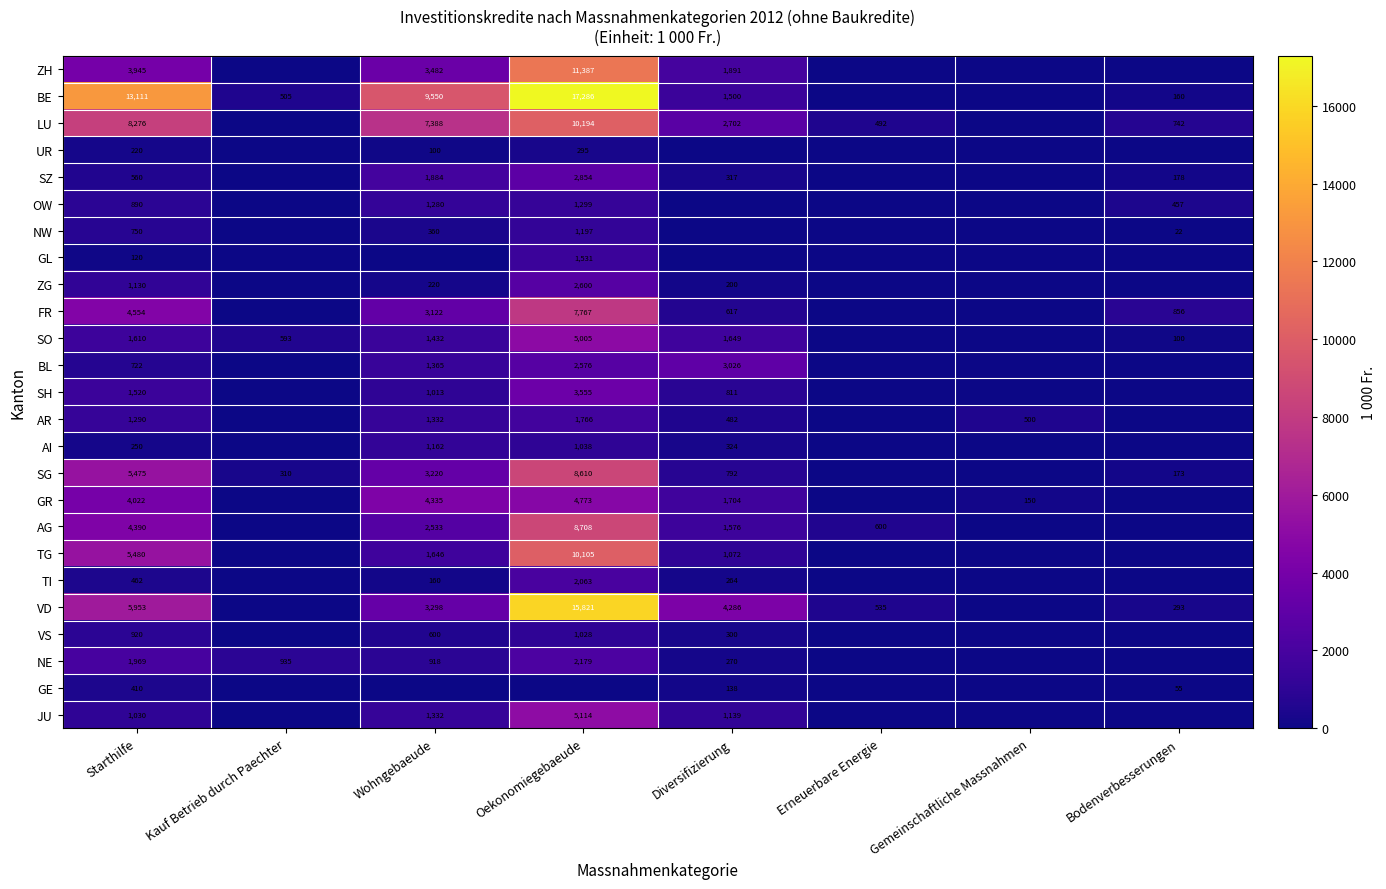

At how many categories does at least one series exceed 8373?

3